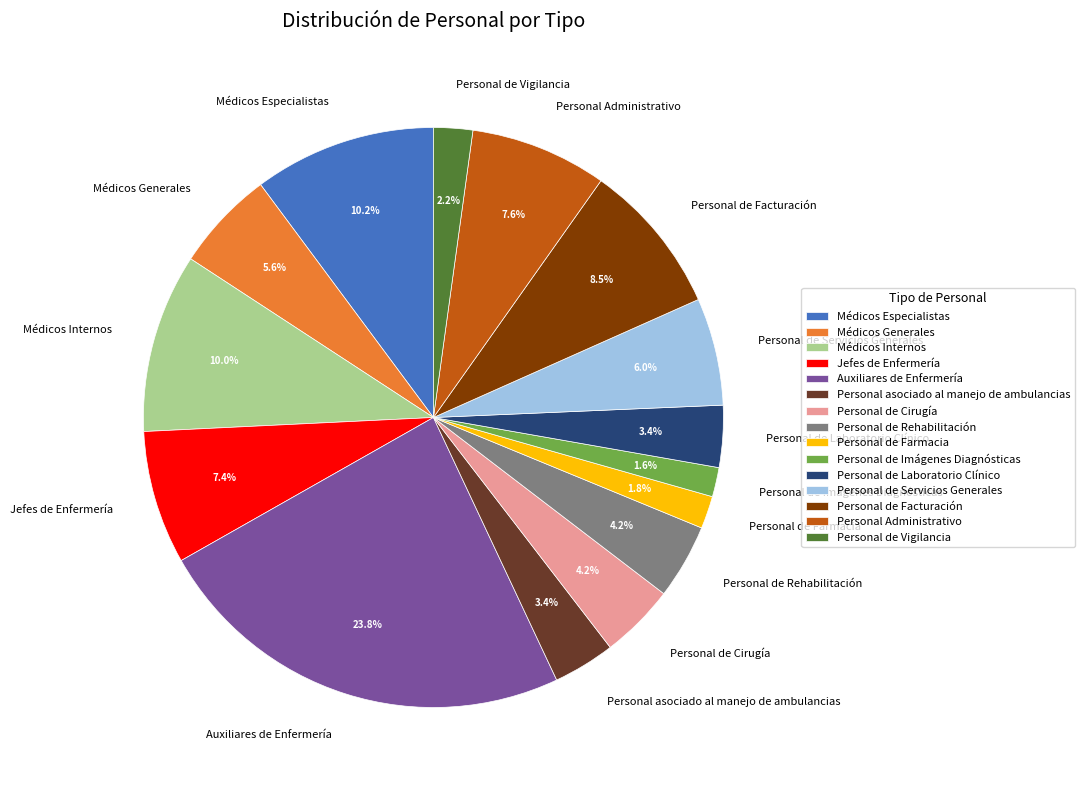

Approximately how many times larger is the value at Personal Administrativo compared to Jefes de Enfermería?

1.0